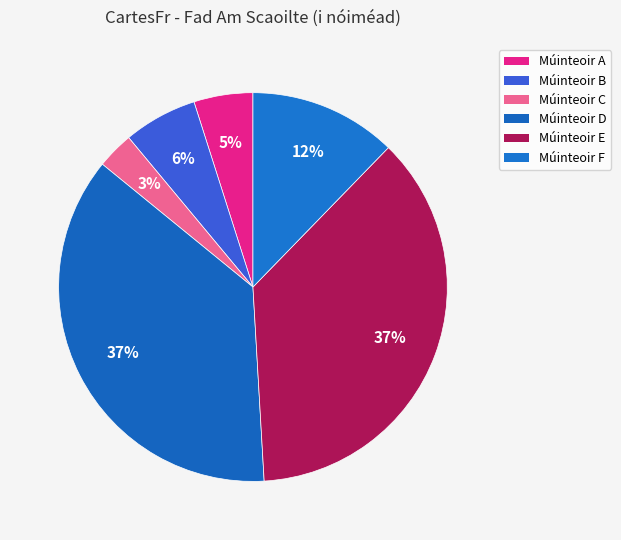

Which category has the biggest portion of the pie?

Múinteoir D